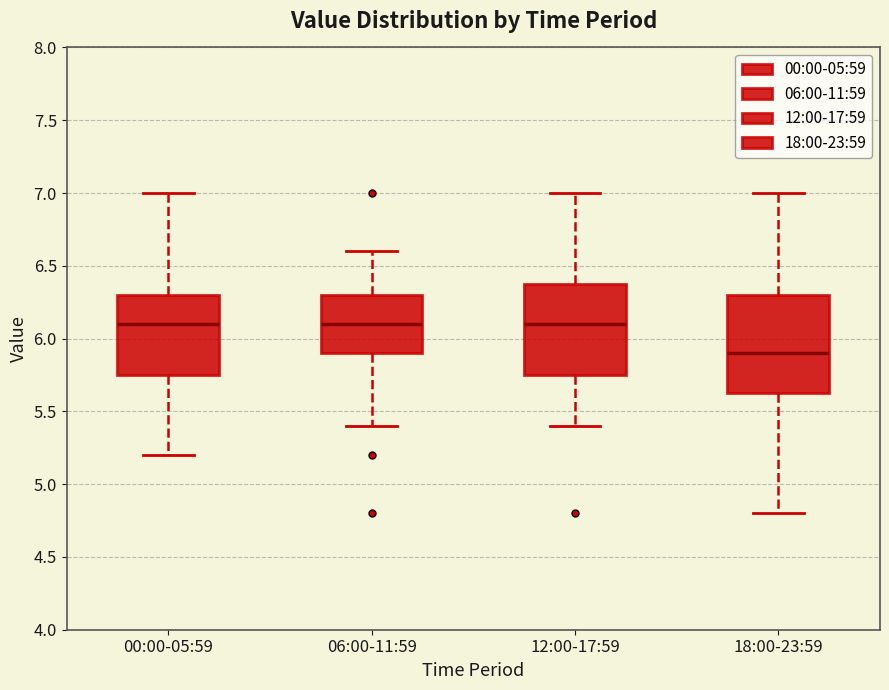

Reading left to right, transcribe this box plot: for each box, give where its median line is, the range the box spans, and where its two whiskers end, as read against the y-axis. The values are not printed on the chart, so give them approximately, as read against the axis.

00:00-05:59: median 6.10, box 5.75 to 6.30, whiskers 5.20 to 7.00
06:00-11:59: median 6.10, box 5.90 to 6.30, whiskers 5.40 to 6.60
12:00-17:59: median 6.10, box 5.75 to 6.40, whiskers 5.40 to 7.00
18:00-23:59: median 5.90, box 5.65 to 6.30, whiskers 4.80 to 7.00